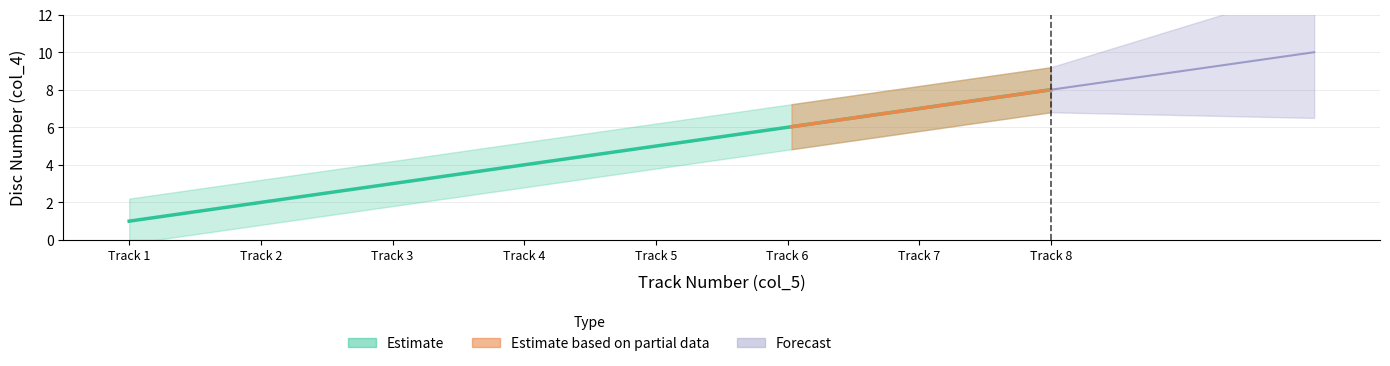

Does the chart have visible grid lines?

Yes